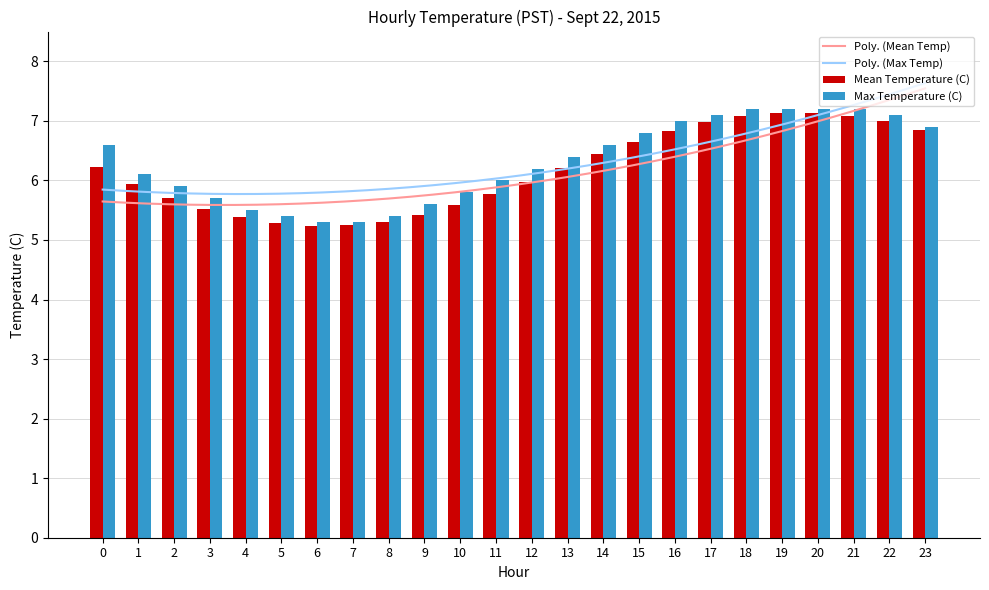

What is the value of the Max Temperature (C) bar at the 24th from the left?

6.9